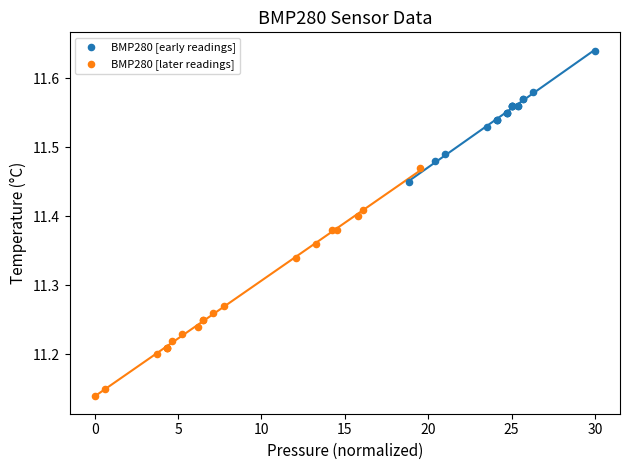

Which series has the largest Y range (max minus min)?

BMP280 [later readings]